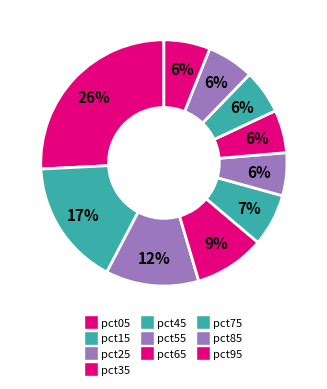

What percentage is the pct85 slice, to the nearest percent?

6%